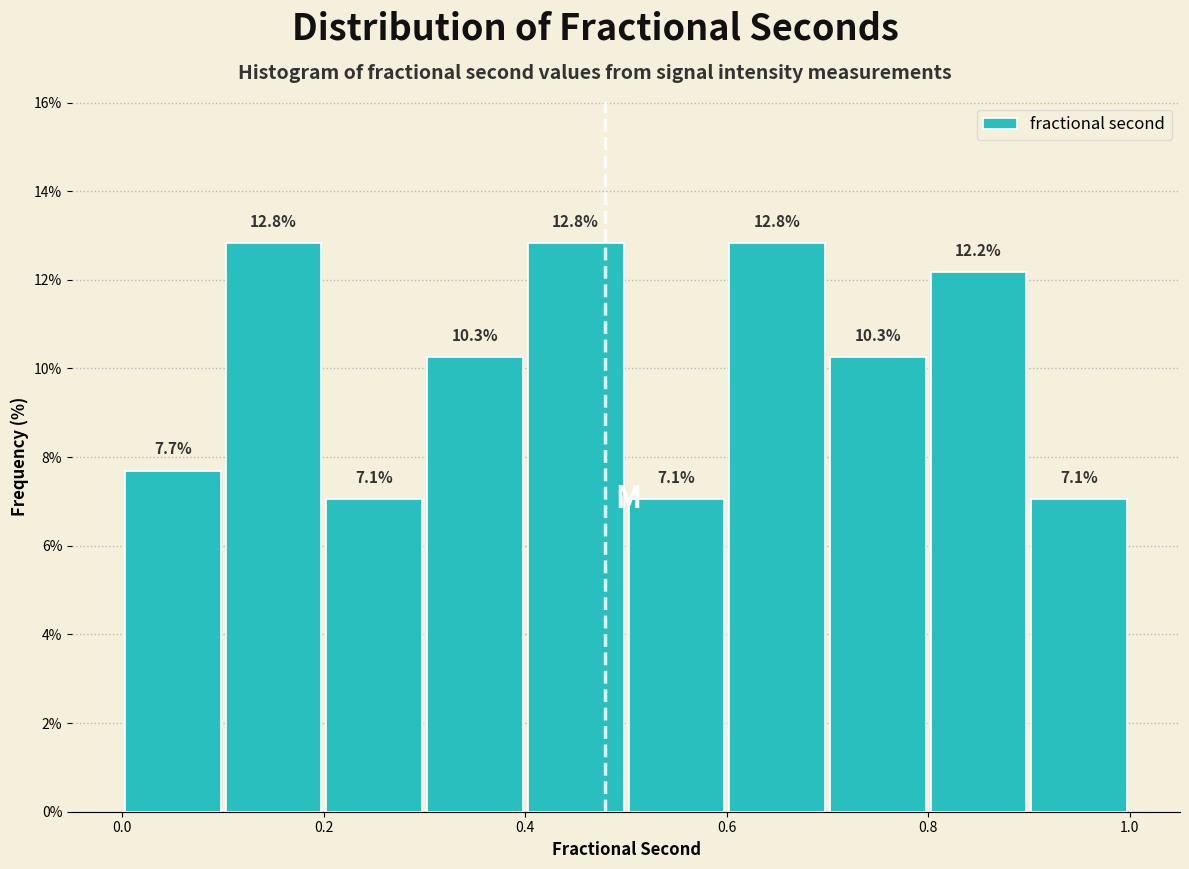

Reading left to right, transcribe this chart: for each bar, give the range it covers on the x-axis and its height.

0.0 to 0.1: 7.7
0.1 to 0.2: 12.8
0.2 to 0.3: 7.1
0.3 to 0.4: 10.3
0.4 to 0.5: 12.8
0.5 to 0.6: 7.1
0.6 to 0.7: 12.8
0.7 to 0.8: 10.3
0.8 to 0.9: 12.2
0.9 to 1.0: 7.1